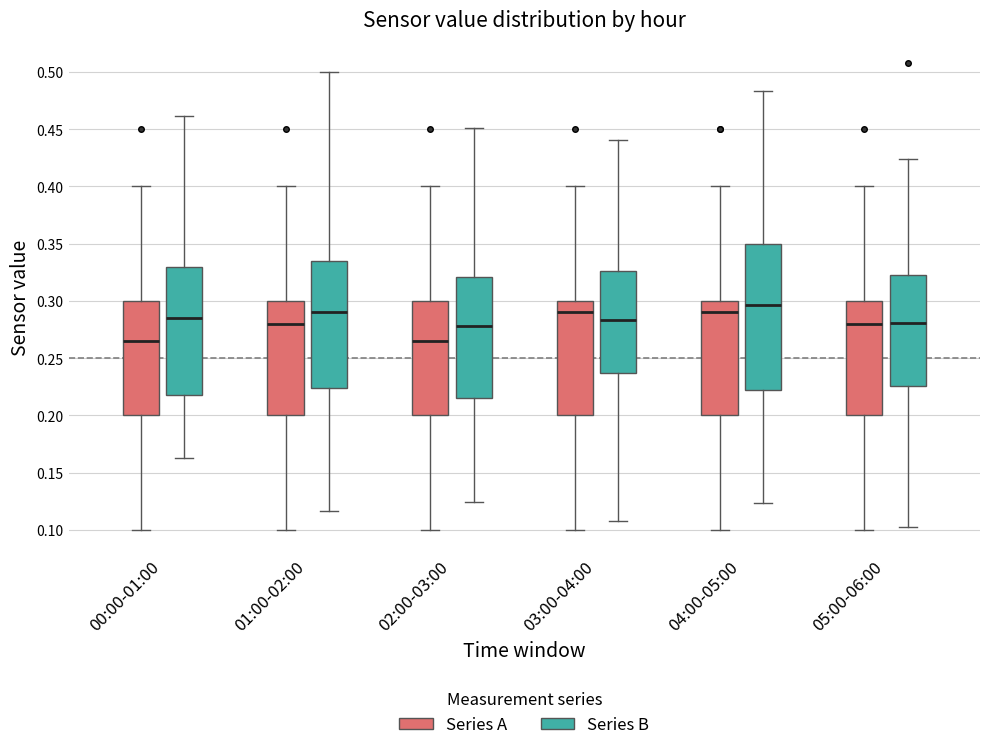

Reading left to right, transcribe this box plot: for each box, give where its median line is, the range the box spans, and where its two whiskers end, as read against the y-axis. The values are not printed on the chart, so give them approximately, as read against the axis.

00:00-01:00 (Series A): median 0.265, box 0.200 to 0.300, whiskers 0.100 to 0.400
00:00-01:00 (Series B): median 0.285, box 0.220 to 0.330, whiskers 0.165 to 0.460
01:00-02:00 (Series A): median 0.280, box 0.200 to 0.300, whiskers 0.100 to 0.400
01:00-02:00 (Series B): median 0.290, box 0.225 to 0.335, whiskers 0.115 to 0.500
02:00-03:00 (Series A): median 0.265, box 0.200 to 0.300, whiskers 0.100 to 0.400
02:00-03:00 (Series B): median 0.280, box 0.215 to 0.320, whiskers 0.125 to 0.450
03:00-04:00 (Series A): median 0.290, box 0.200 to 0.300, whiskers 0.100 to 0.400
03:00-04:00 (Series B): median 0.285, box 0.235 to 0.325, whiskers 0.110 to 0.440
04:00-05:00 (Series A): median 0.290, box 0.200 to 0.300, whiskers 0.100 to 0.400
04:00-05:00 (Series B): median 0.295, box 0.220 to 0.350, whiskers 0.125 to 0.485
05:00-06:00 (Series A): median 0.280, box 0.200 to 0.300, whiskers 0.100 to 0.400
05:00-06:00 (Series B): median 0.280, box 0.225 to 0.325, whiskers 0.100 to 0.425